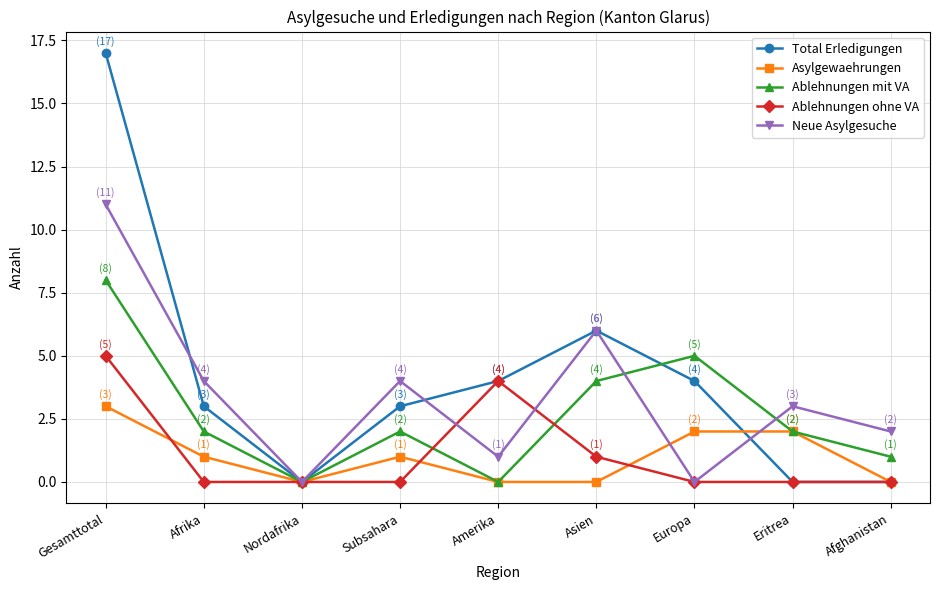

What is the maximum value for Neue Asylgesuche?

11